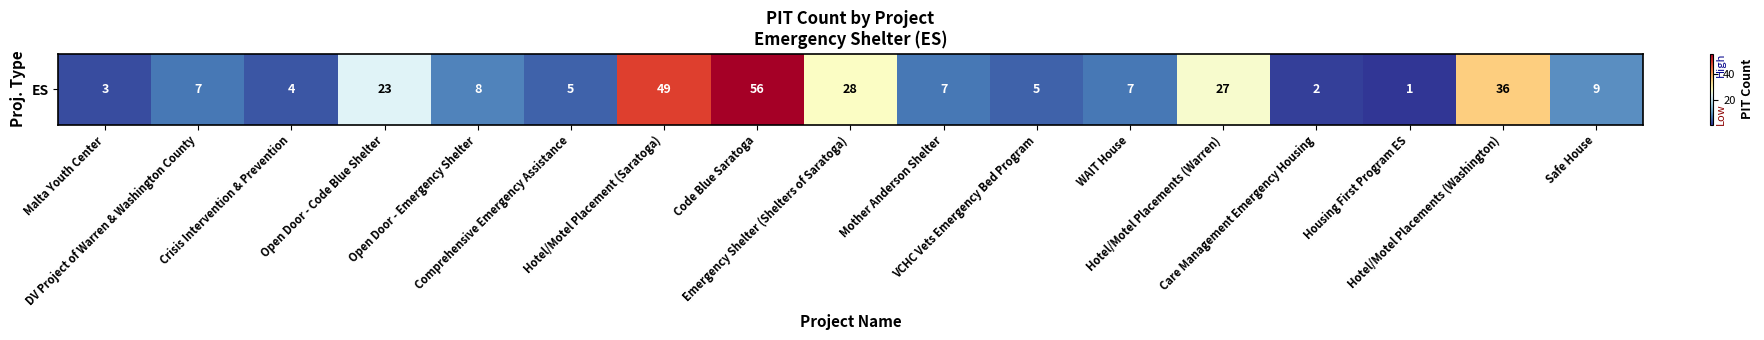

How many categories are shown in the chart?

17